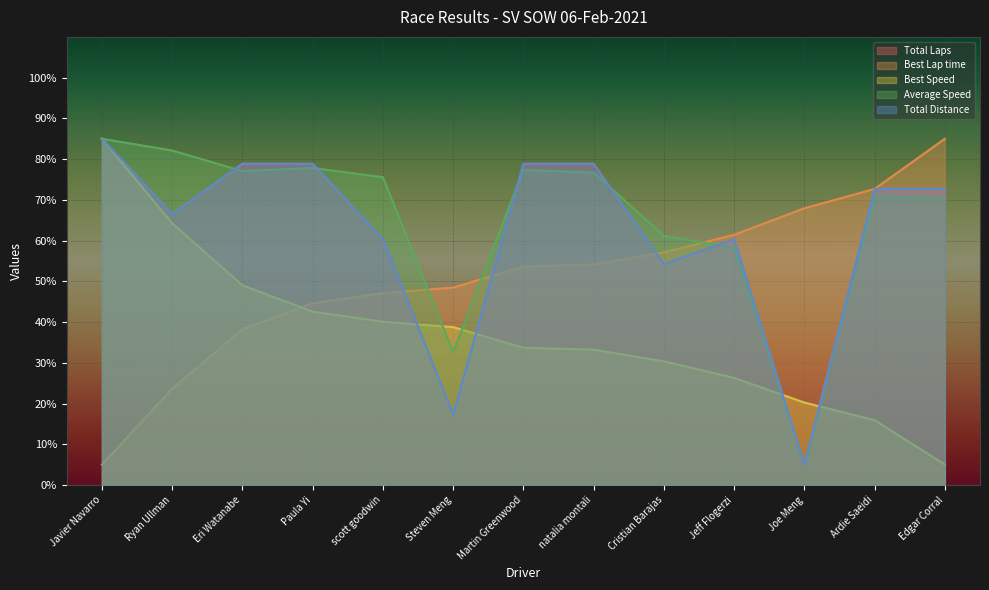

What is the sum of all Average Speed values?

850.0